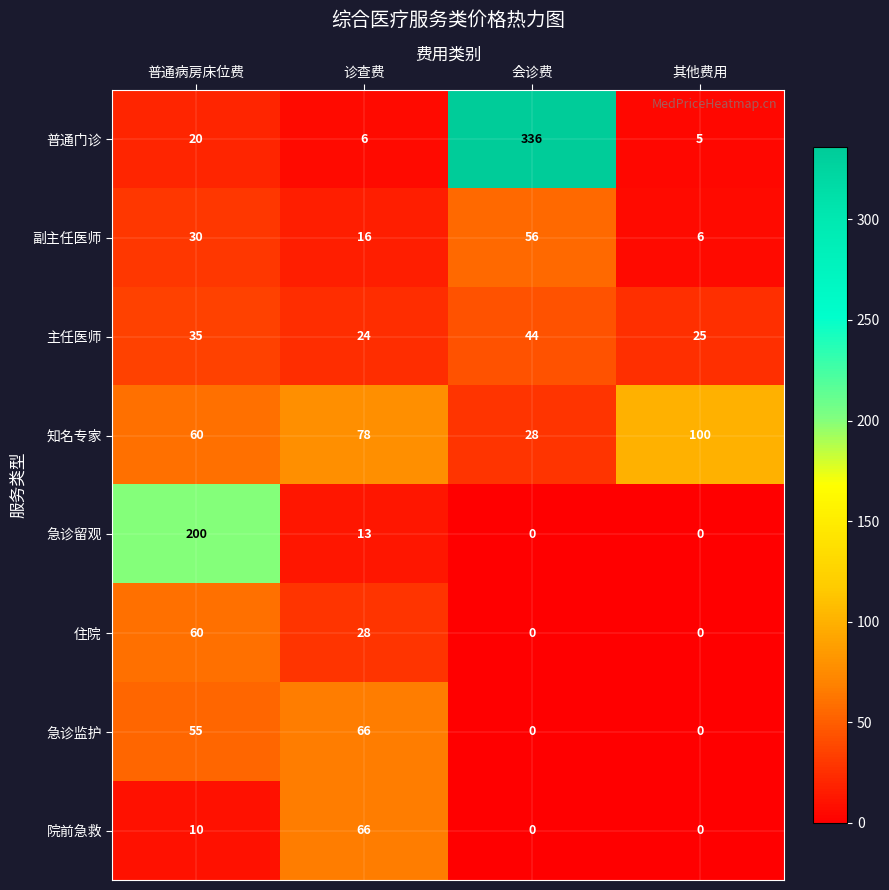

Rank the categories by 副主任医师 value from lowest to highest.

其他费用, 诊查费, 普通病房床位费, 会诊费